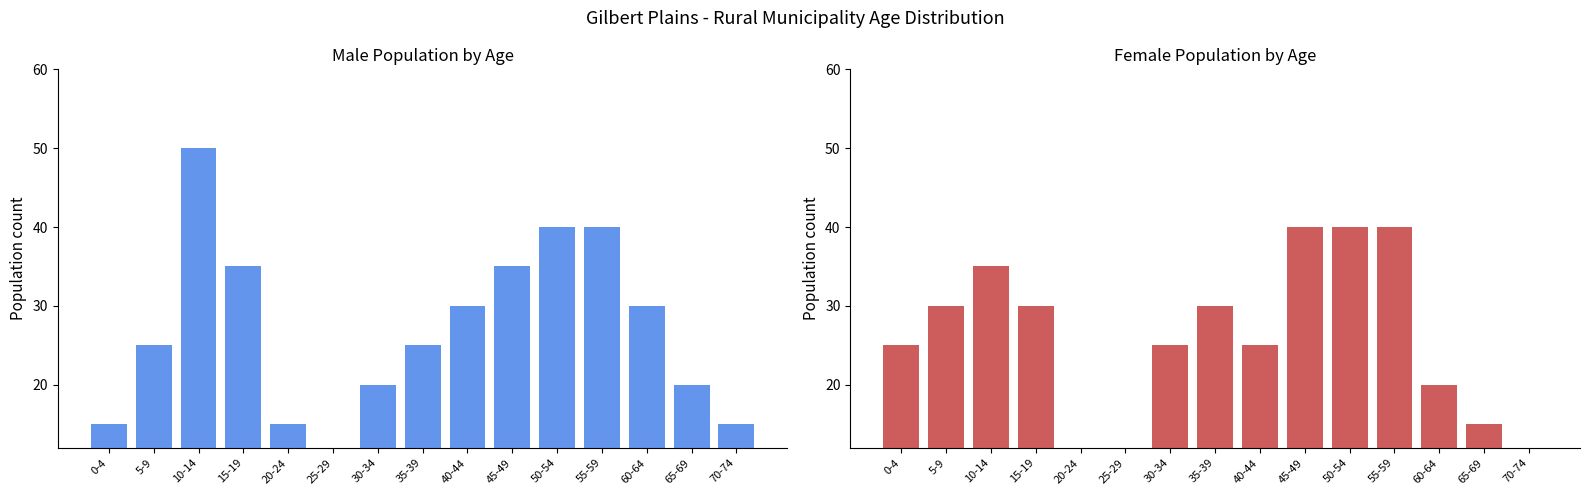

How many Female values are between 15 and 35?

9